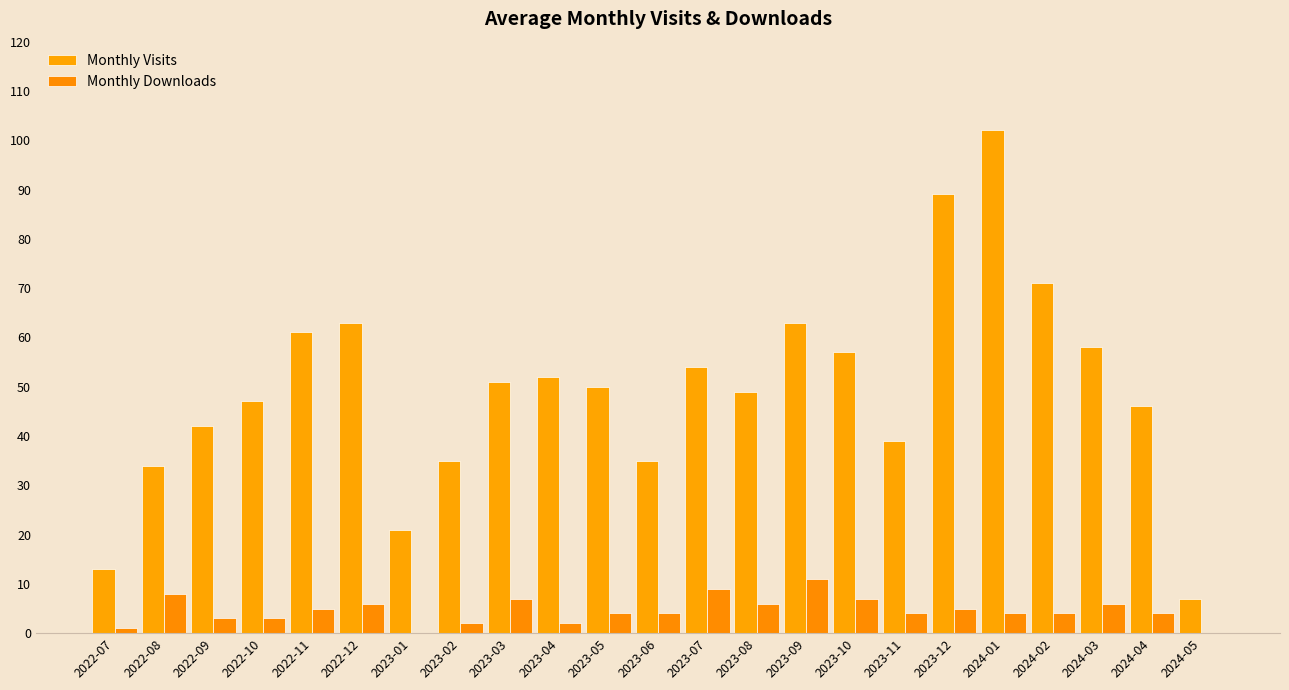

What is the value of the Monthly Downloads bar at the 12th from the left?

4